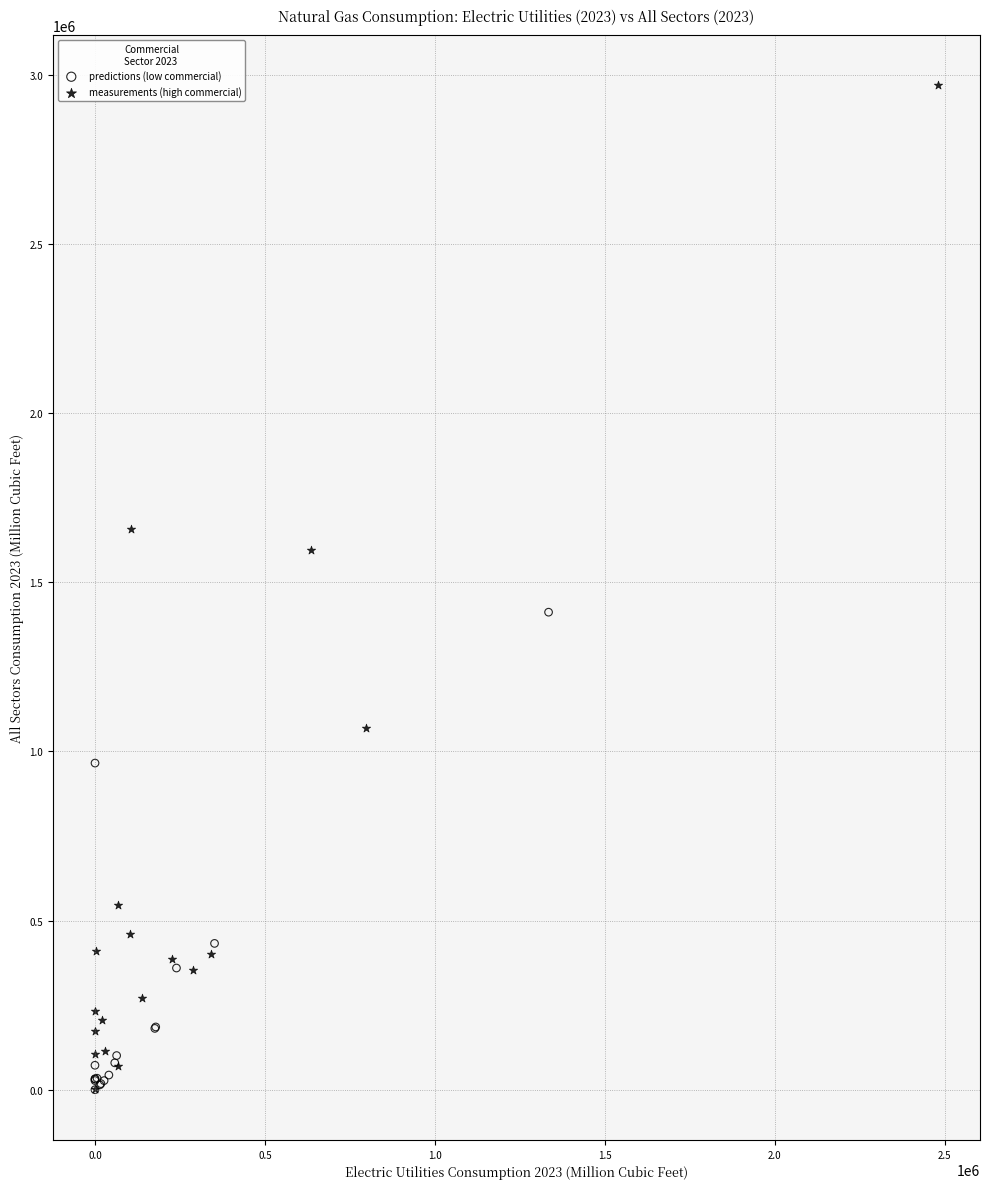

Which series has the widest spread of Y values?

measurements (high commercial)